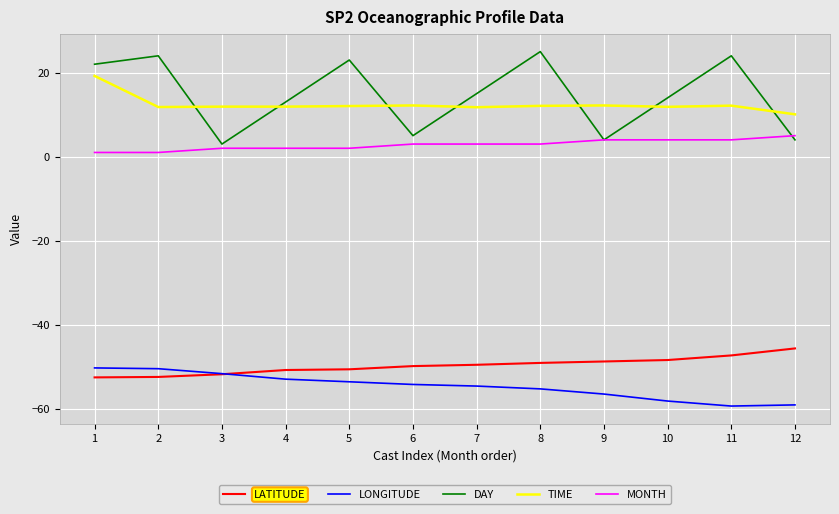

What is the total value across all series at 4?

-76.8